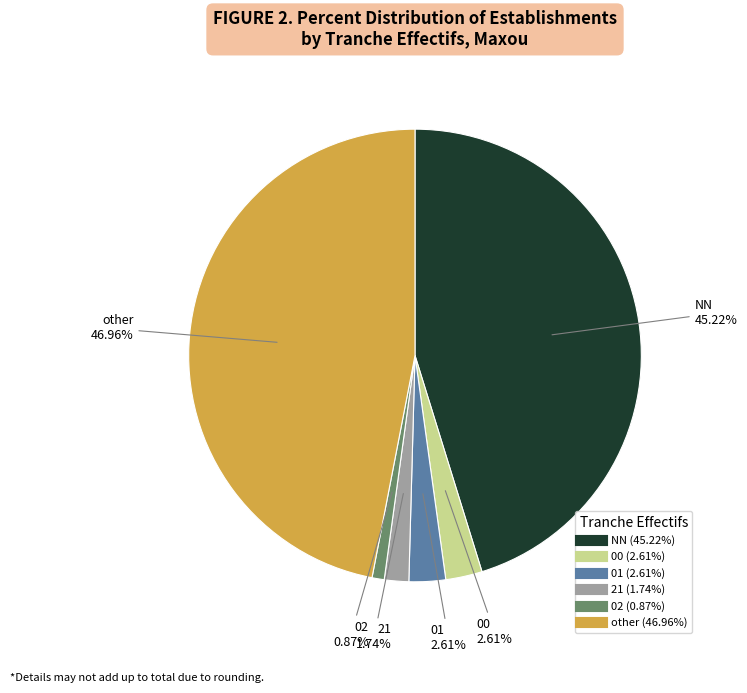

To the nearest percent, what is the difference between the largest and smallest slice percentages?

46%